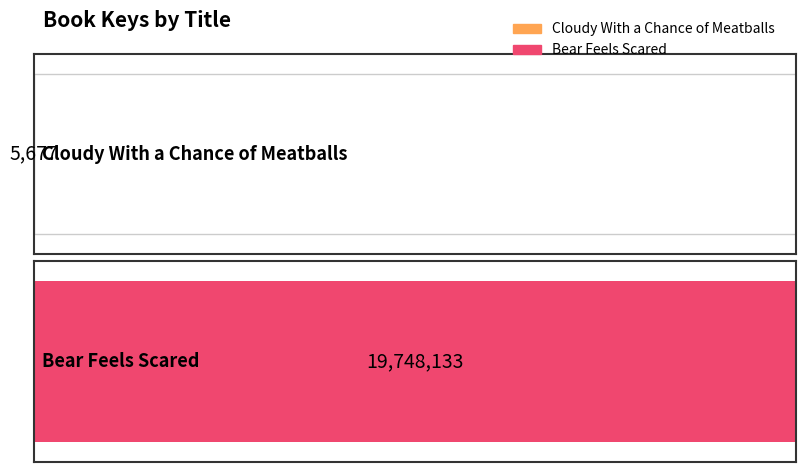

Reading left to right, what are all the values shown in this chart?

Cloudy With a Chance of Meatballs=5677	Bear Feels Scared=19748133